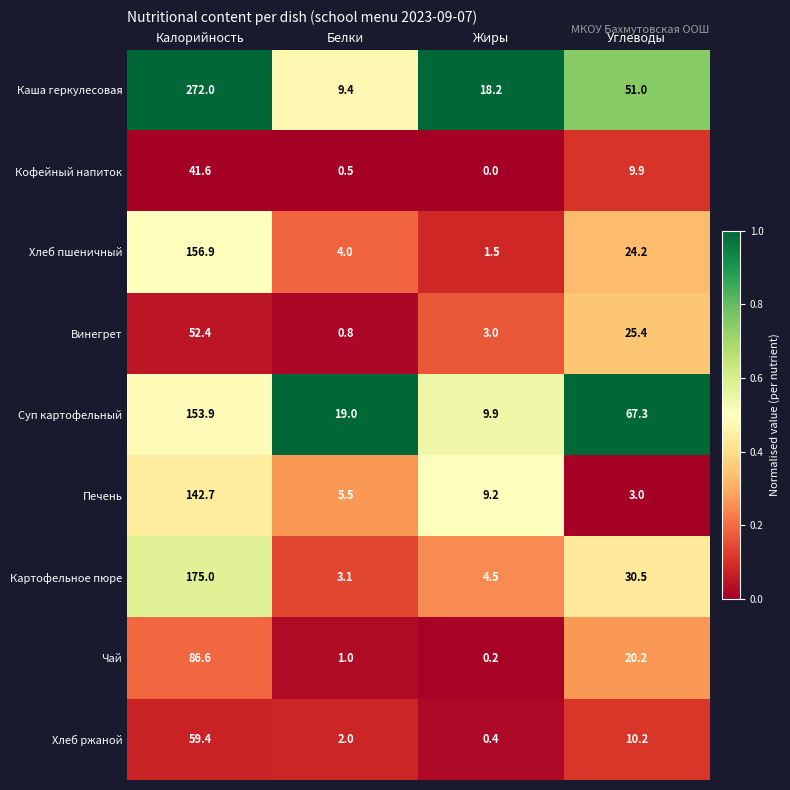

Count the number of data series in this chart.

9